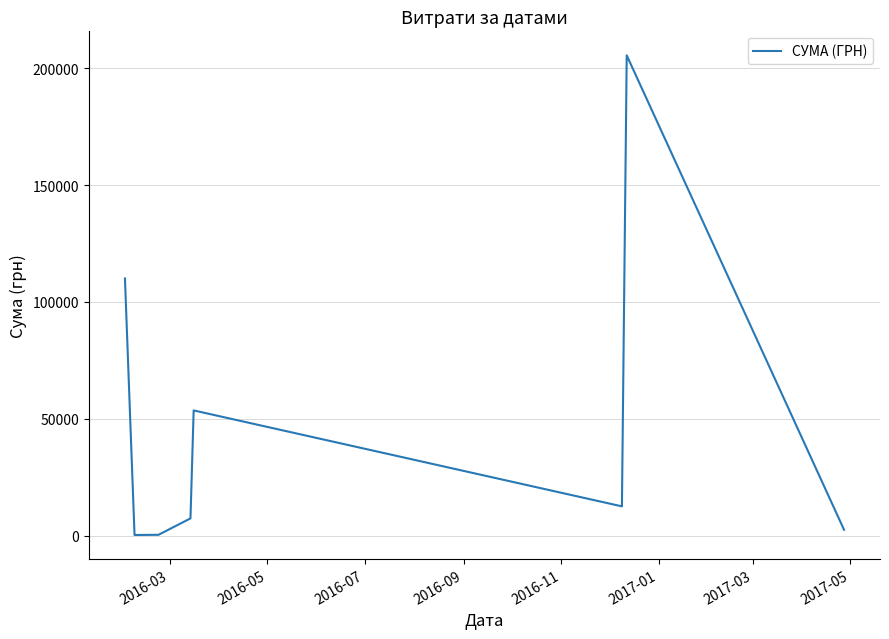

What is the sum of all values?

391942.0